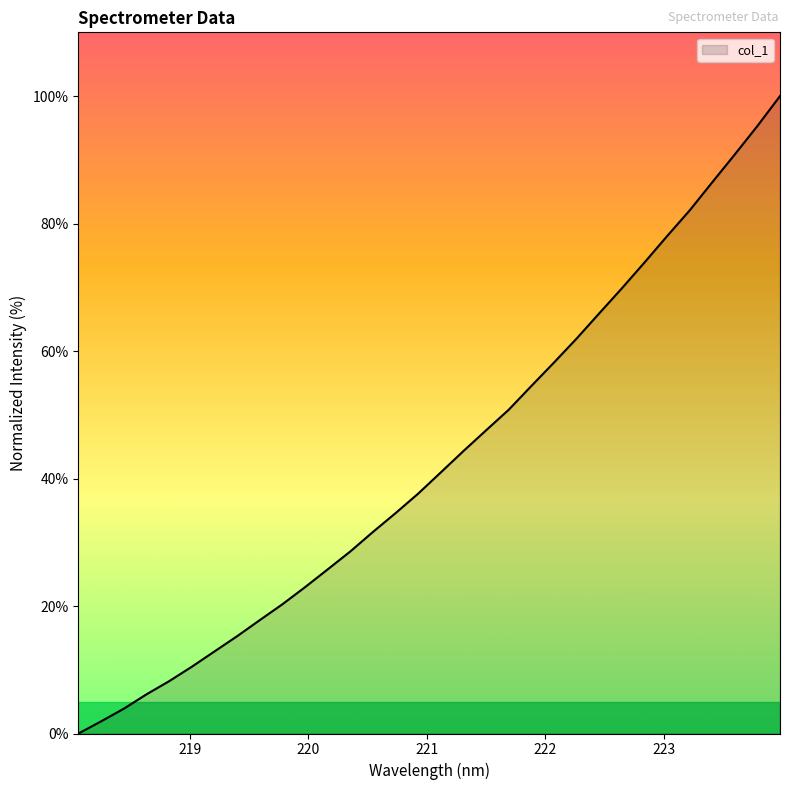

True or false: there are more than 2 points higher than both neighbors.

False